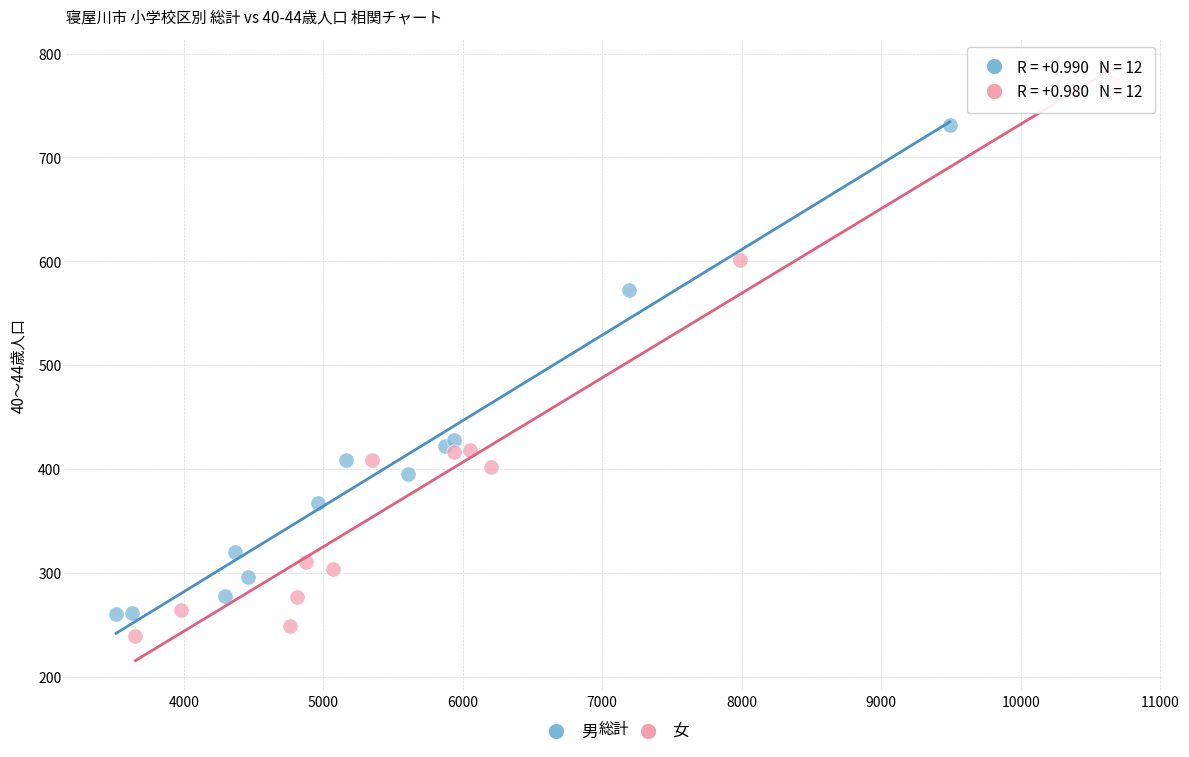

Which series has the widest spread of Y values?

女